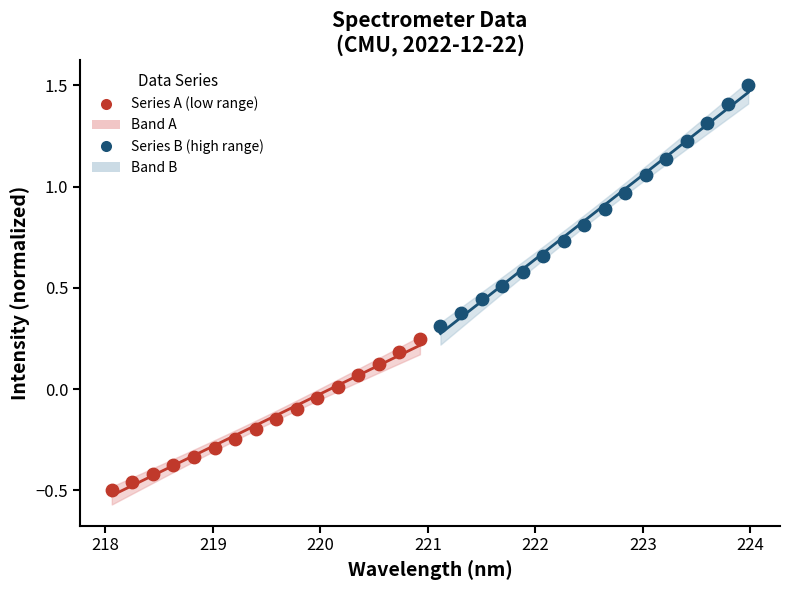

Which series reaches the maximum Y coordinate?

Series B (high range)